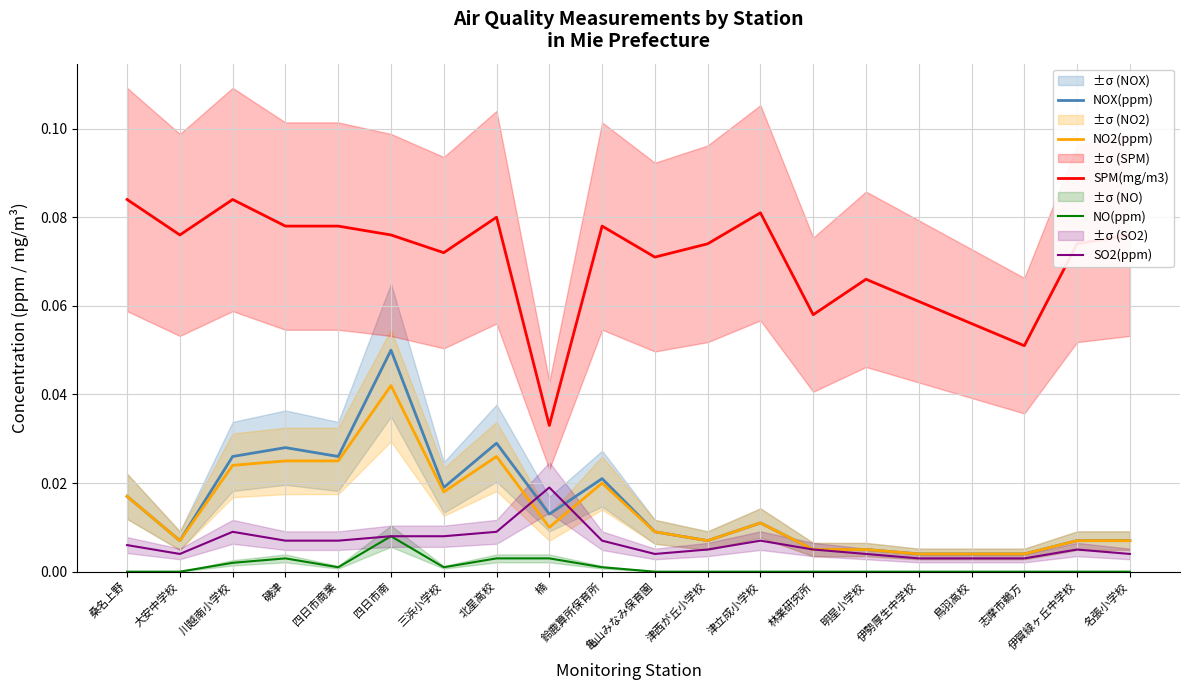

List the series in order of their peak value, lowest first.

NO(ppm), SO2(ppm), NO2(ppm), NOX(ppm), SPM(mg/m3)